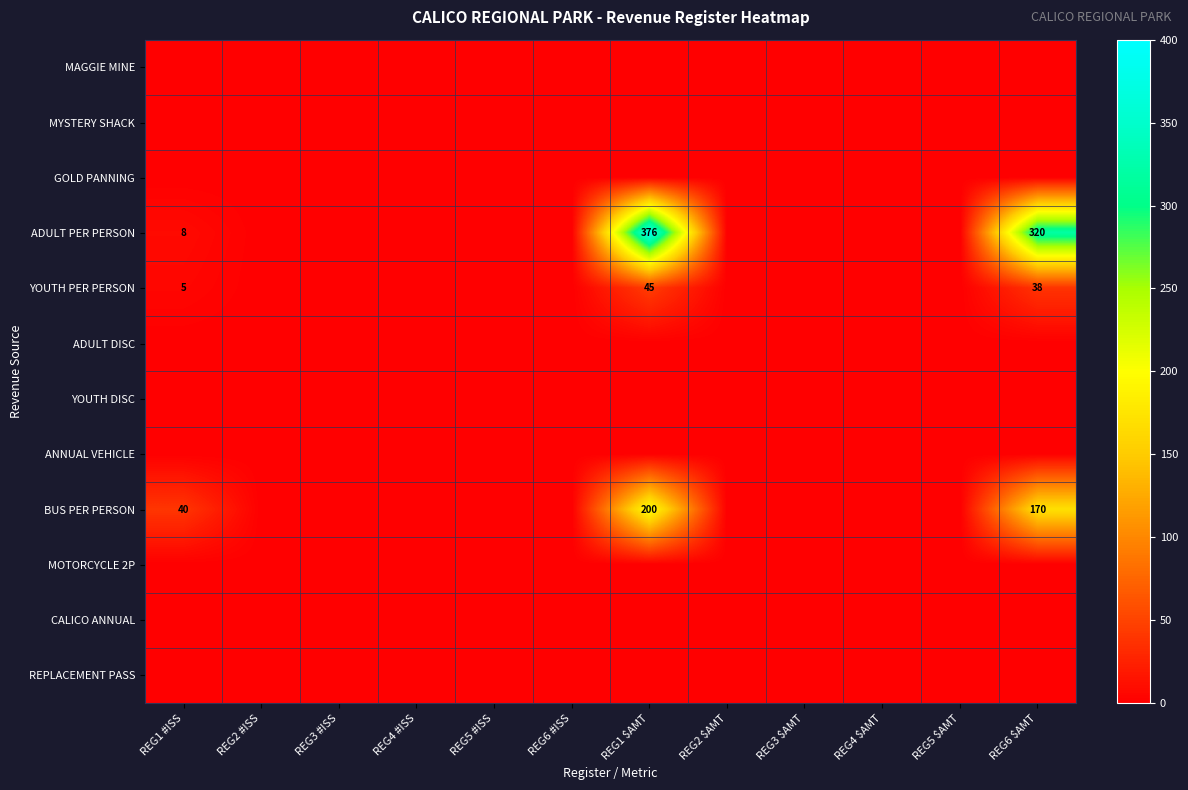

Is the value of ANNUAL VEHICLE at REG1 #ISS greater than the value of BUS PER PERSON at REG1 #ISS?

No